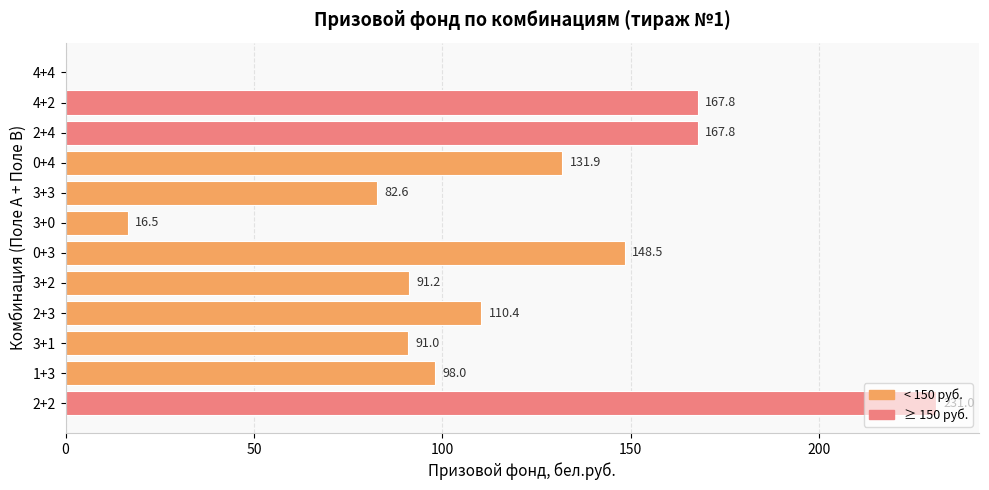

The value at 2+3 is 110.4. True or false?

True